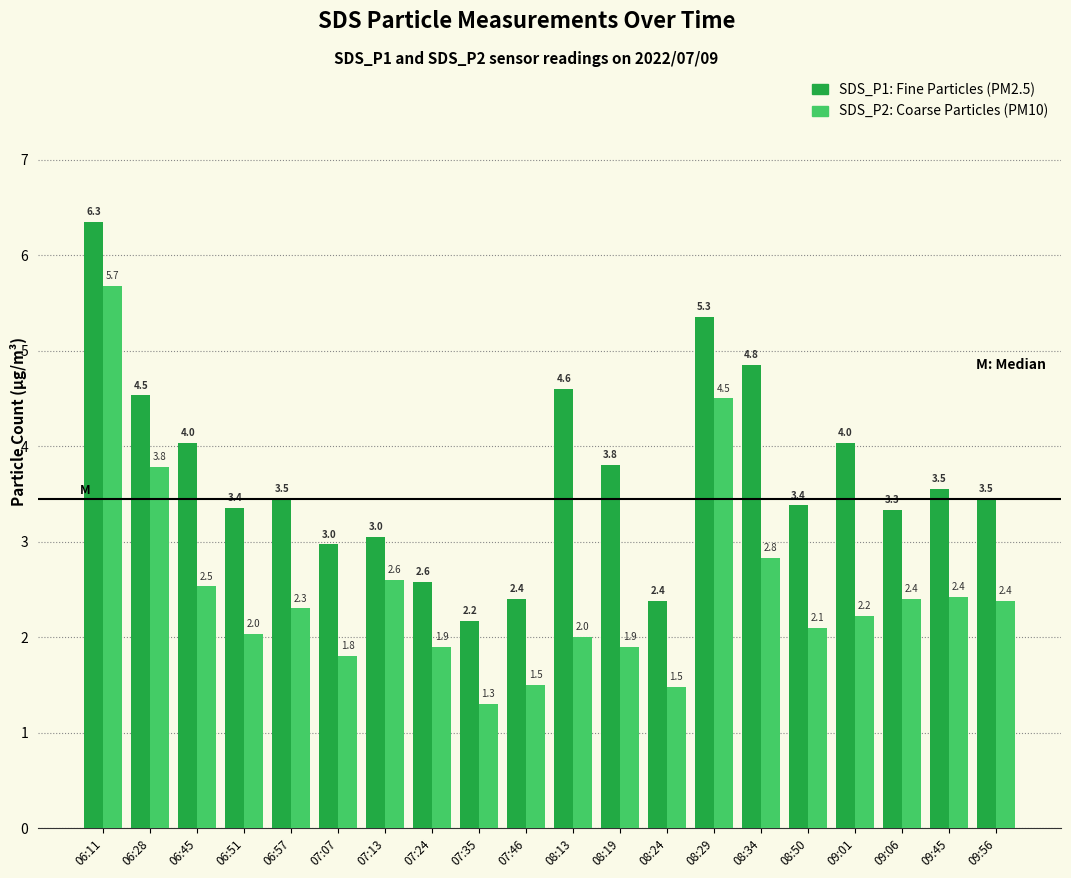

What is the difference between the highest and lowest values at 09:45?

1.1